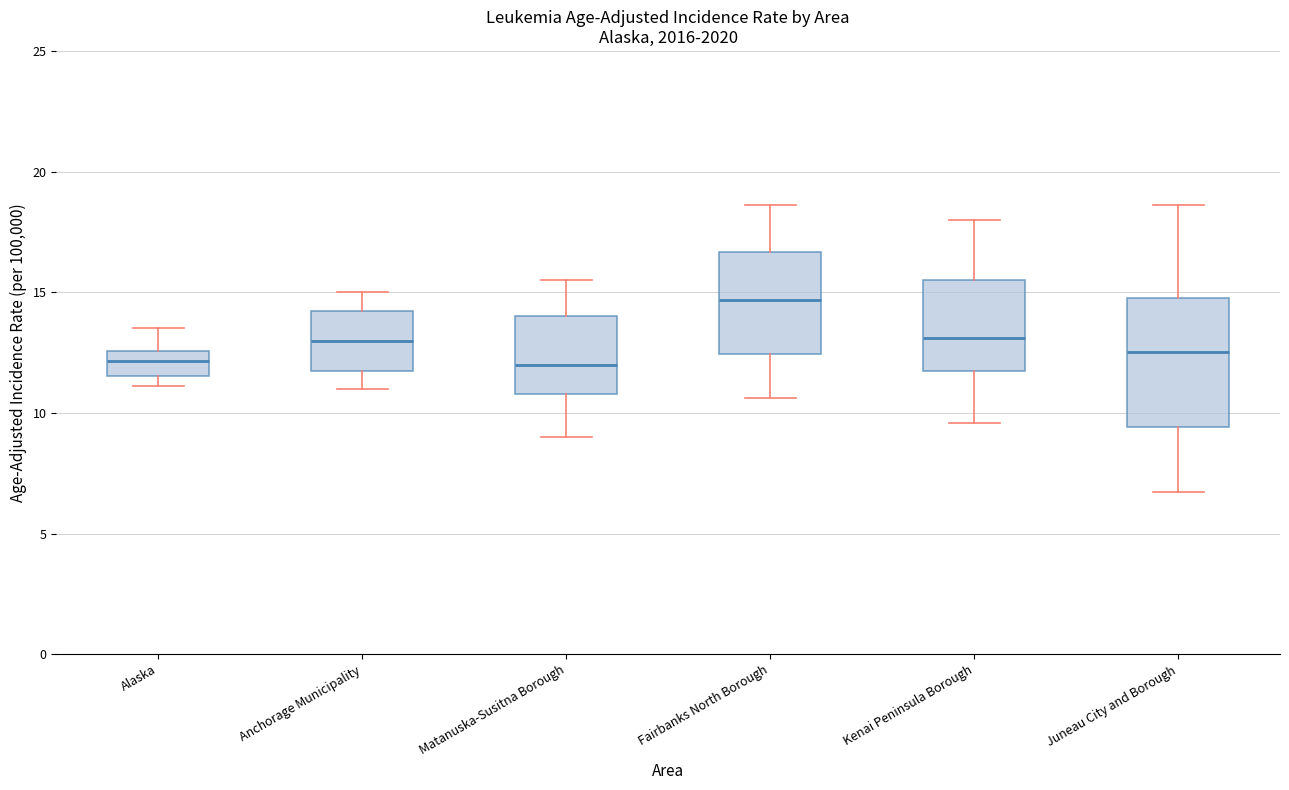

Reading left to right, read every box against the y-axis: the position of its median line, the range the box covers, and the ends of its whiskers. The values are not printed on the chart, so give them approximately, as read against the axis.

Alaska: median 12.0, box 11.5 to 12.5, whiskers 11.0 to 13.5
Anchorage Municipality: median 13.0, box 11.5 to 14.0, whiskers 11.0 to 15.0
Matanuska-Susitna Borough: median 12.0, box 11.0 to 14.0, whiskers 9.0 to 15.5
Fairbanks North Borough: median 14.5, box 12.5 to 16.5, whiskers 10.5 to 18.5
Kenai Peninsula Borough: median 13.0, box 11.5 to 15.5, whiskers 9.5 to 18.0
Juneau City and Borough: median 12.5, box 9.5 to 15.0, whiskers 6.5 to 18.5